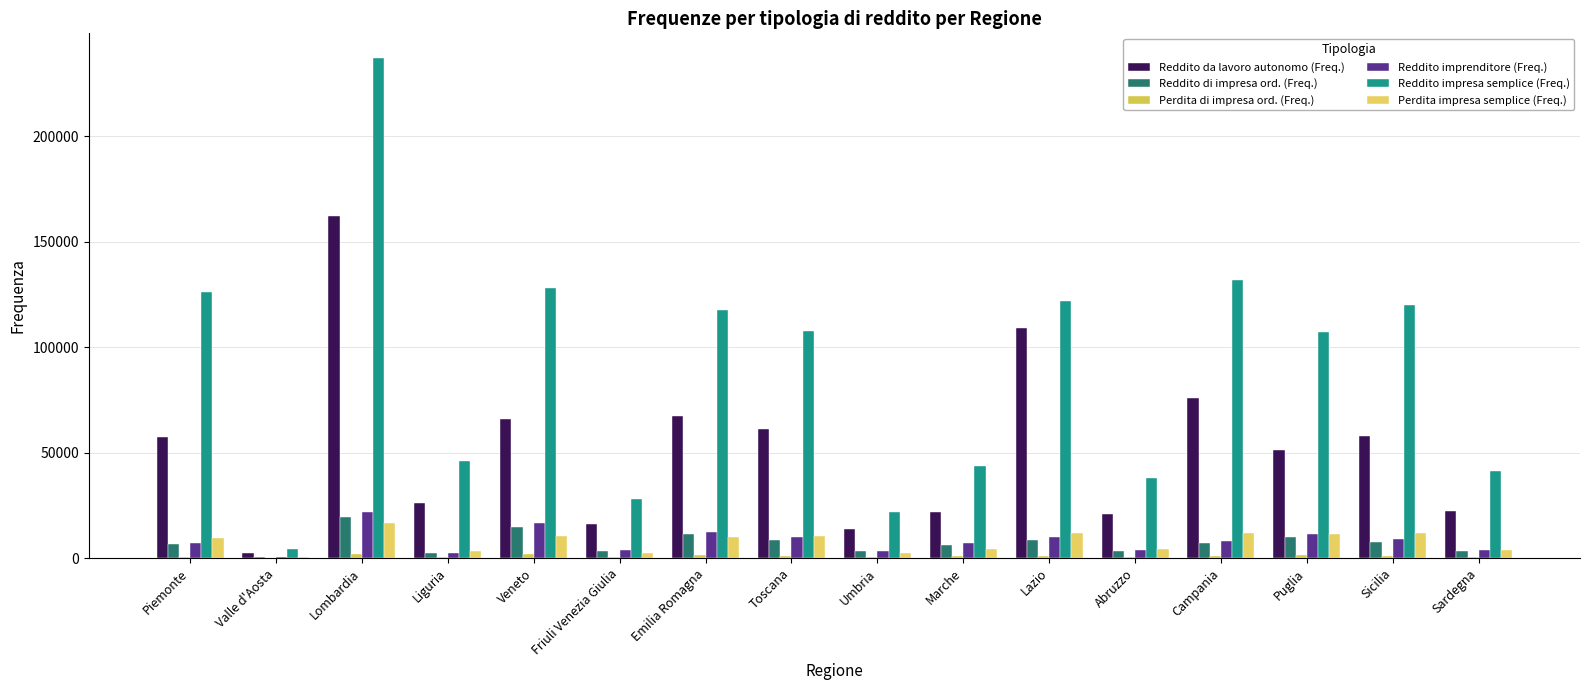

The Perdita di impresa ord. (Freq.) series shows 1784 at Toscana. True or false?

False